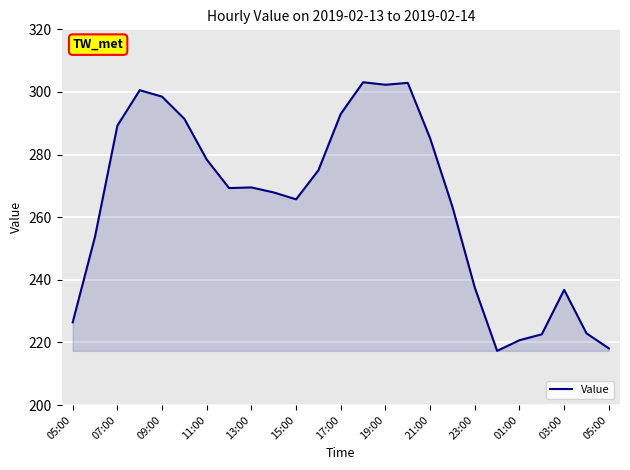

What is the minimum value shown in the chart?

217.3